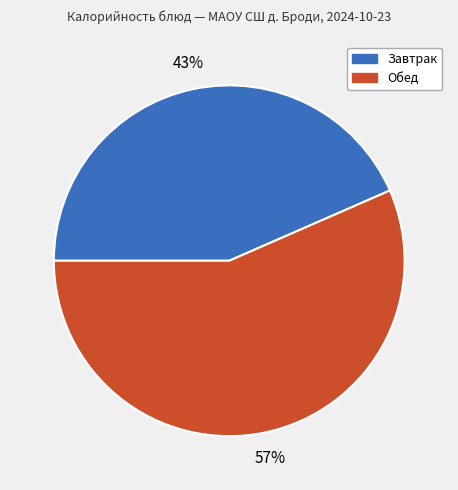

What is the ratio of the value at Завтрак to the value at Обед?

0.8